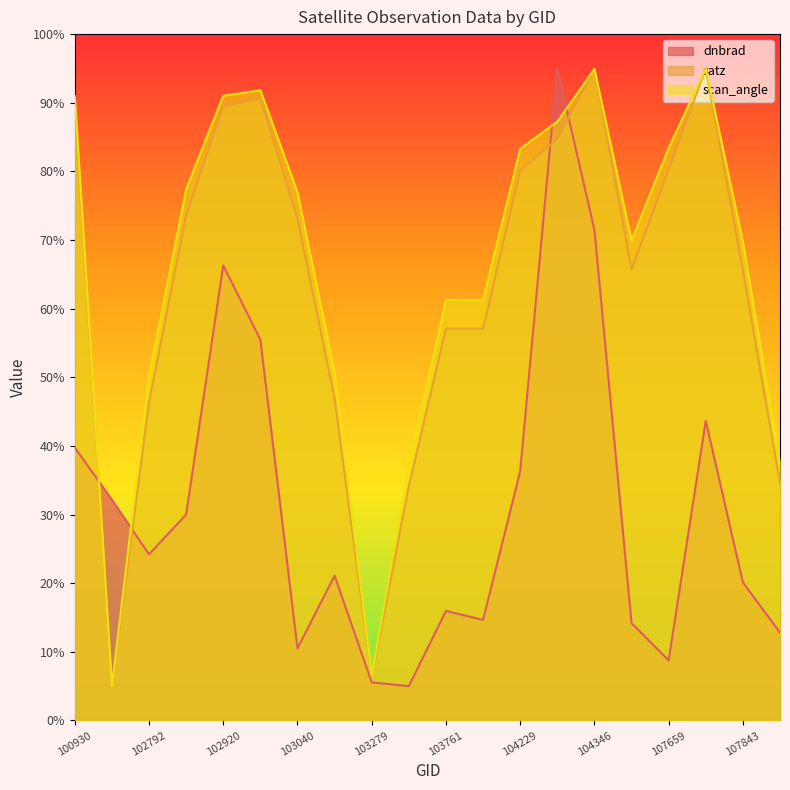

What is the difference between the highest and lowest values at 103040?

66.5